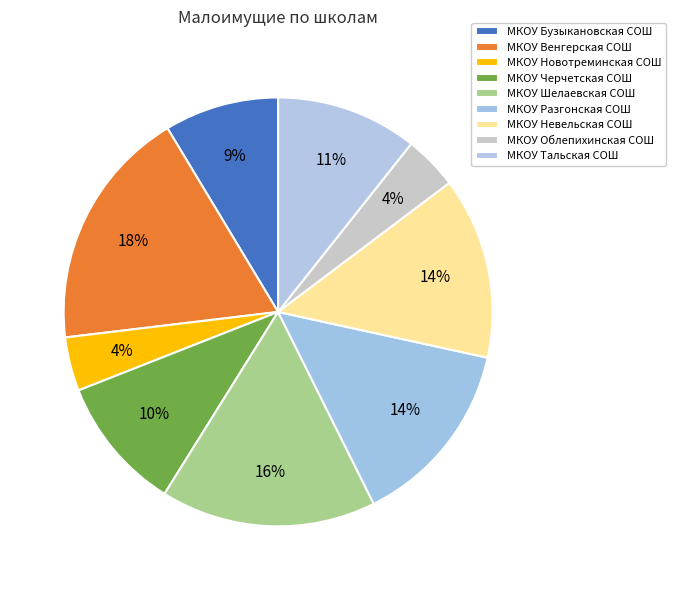

Is there any slice that represents more than half of the pie?

No